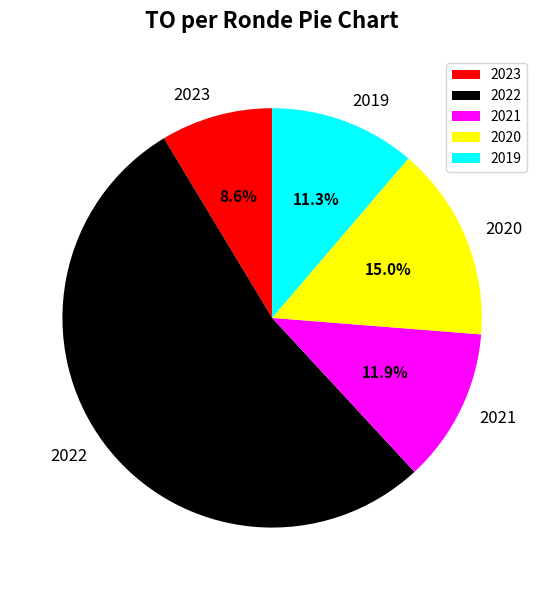

Rank the categories by value from lowest to highest.

2023, 2019, 2021, 2020, 2022